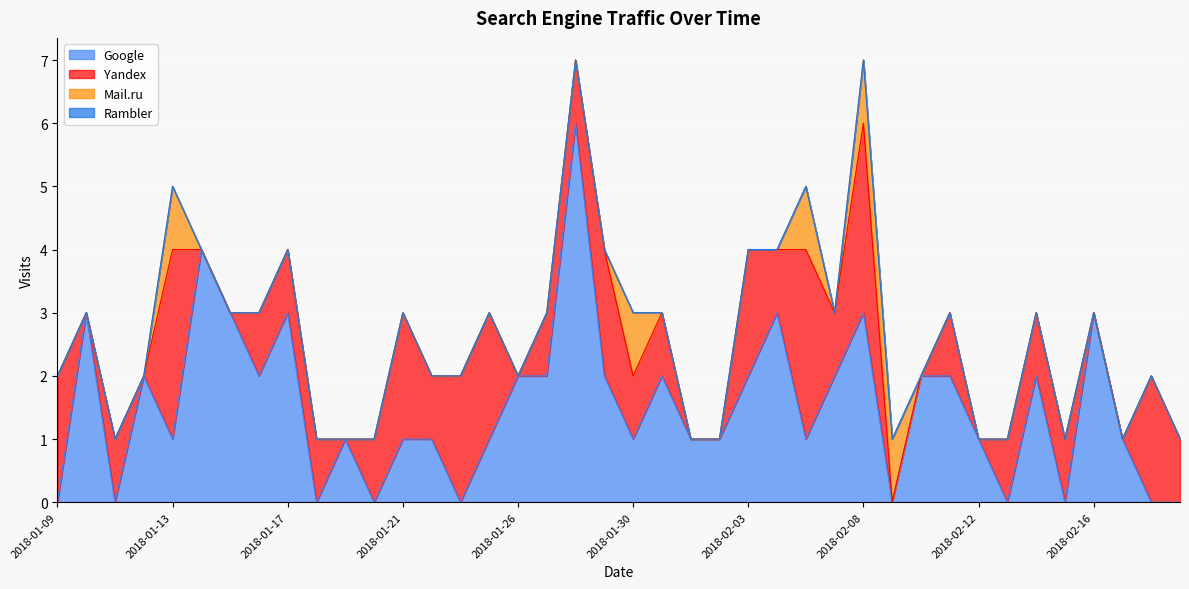

What is the highest value of the Google series?

6